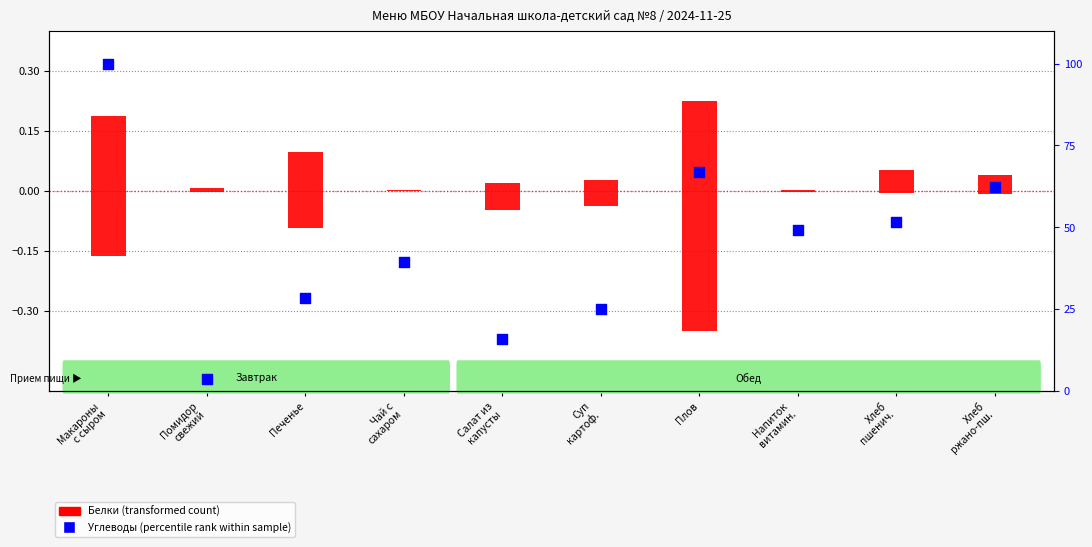

Which series has the largest total across all categories?

Углеводы (percentile rank)